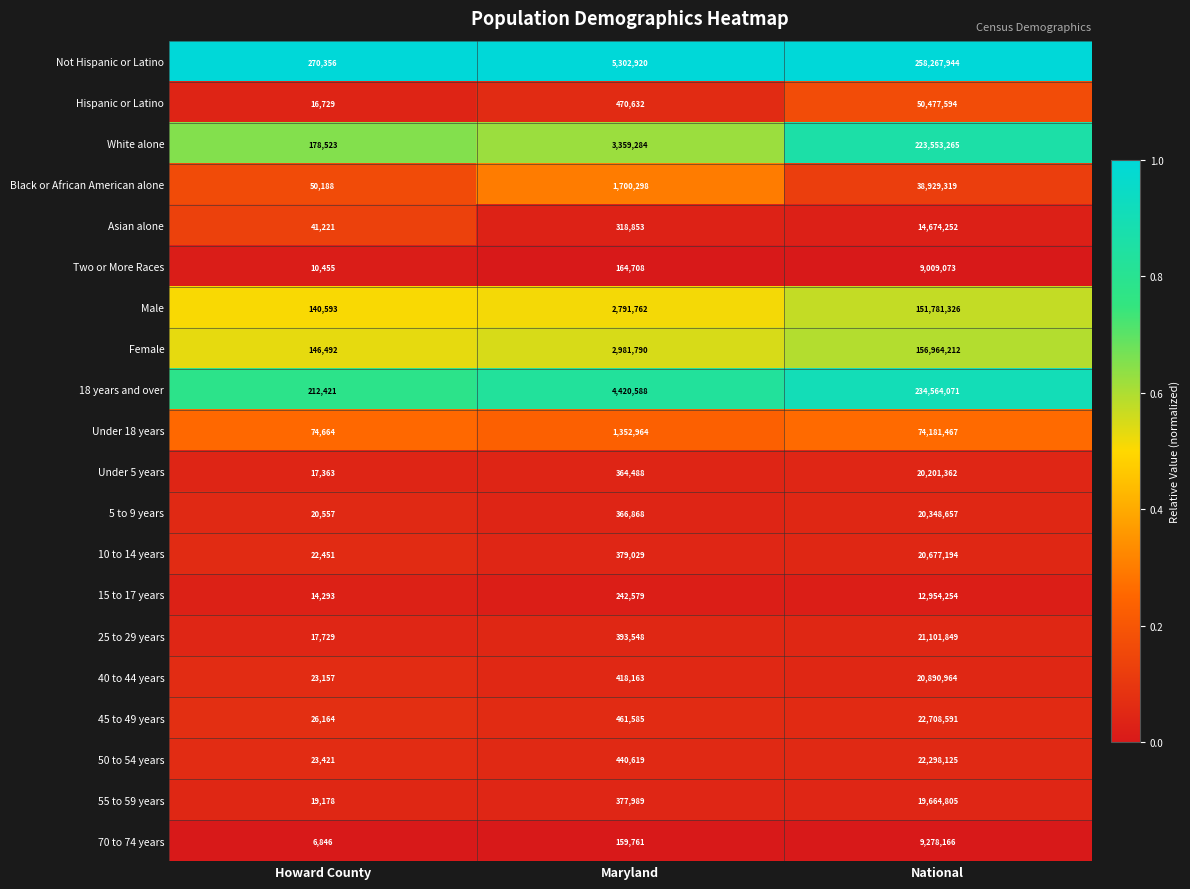

What is the average value of the 45 to 49 years series?

7732113